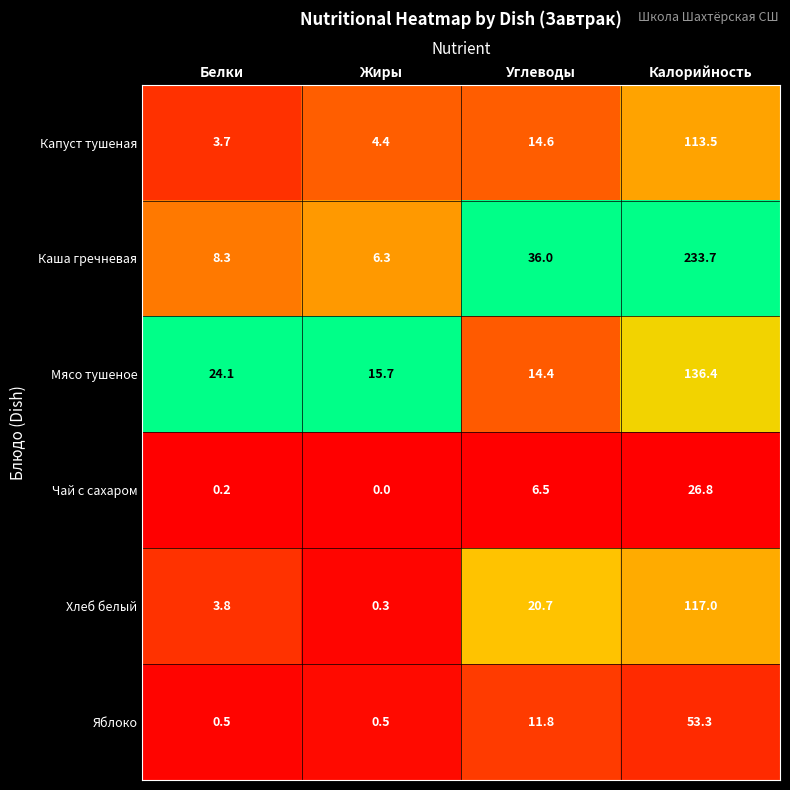

At which category is the sum across all series the highest?

Калорийность